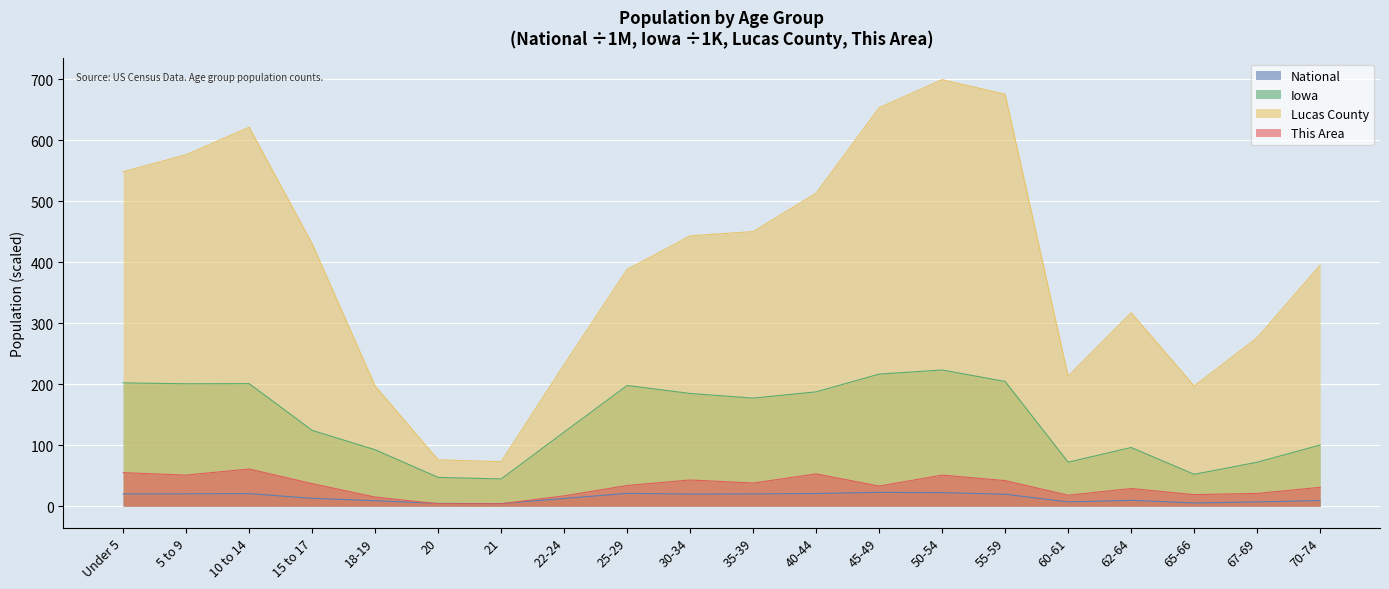

Which series changed the most between 25-29 and 45-49?

Lucas County